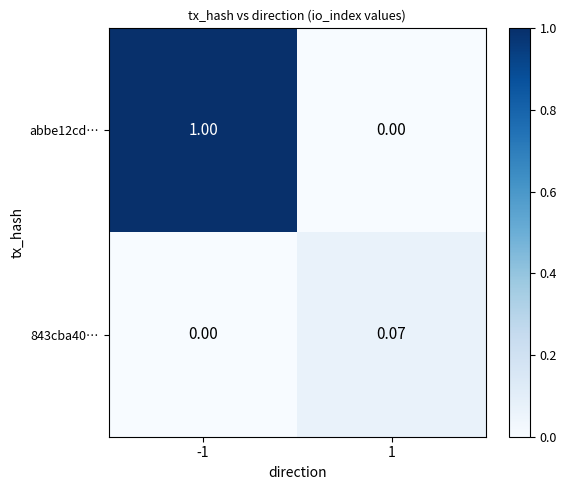

Is the value of abbe12cd… at -1 greater than the value of 843cba40… at 1?

Yes